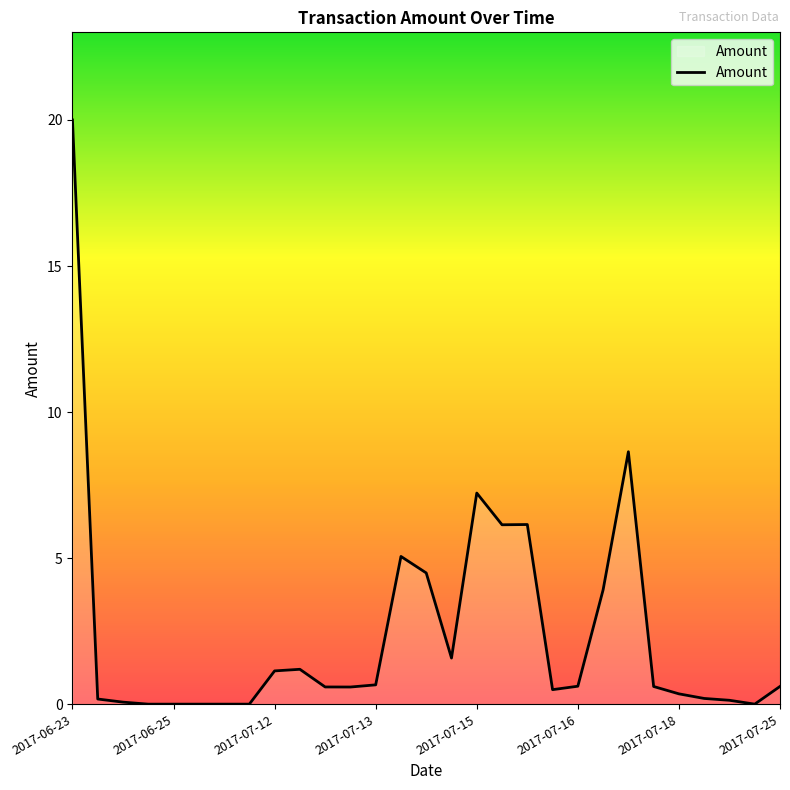

What is the maximum value shown in the chart?

20.0